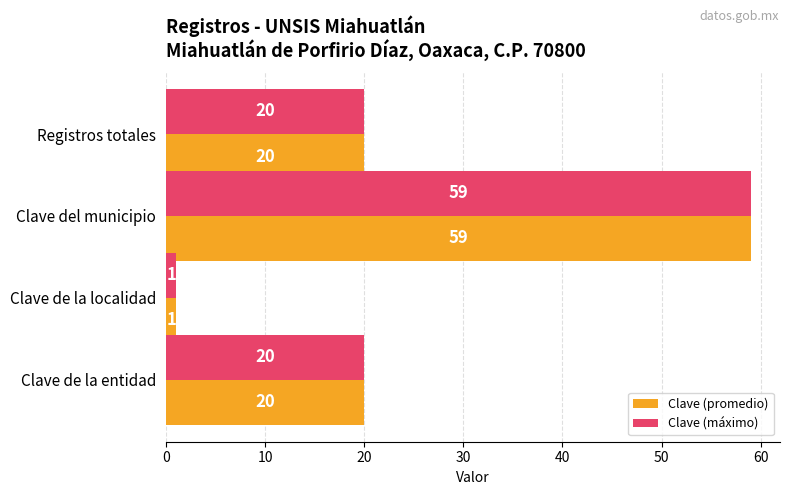

Which label corresponds to the smallest value in the chart?

Clave de la localidad